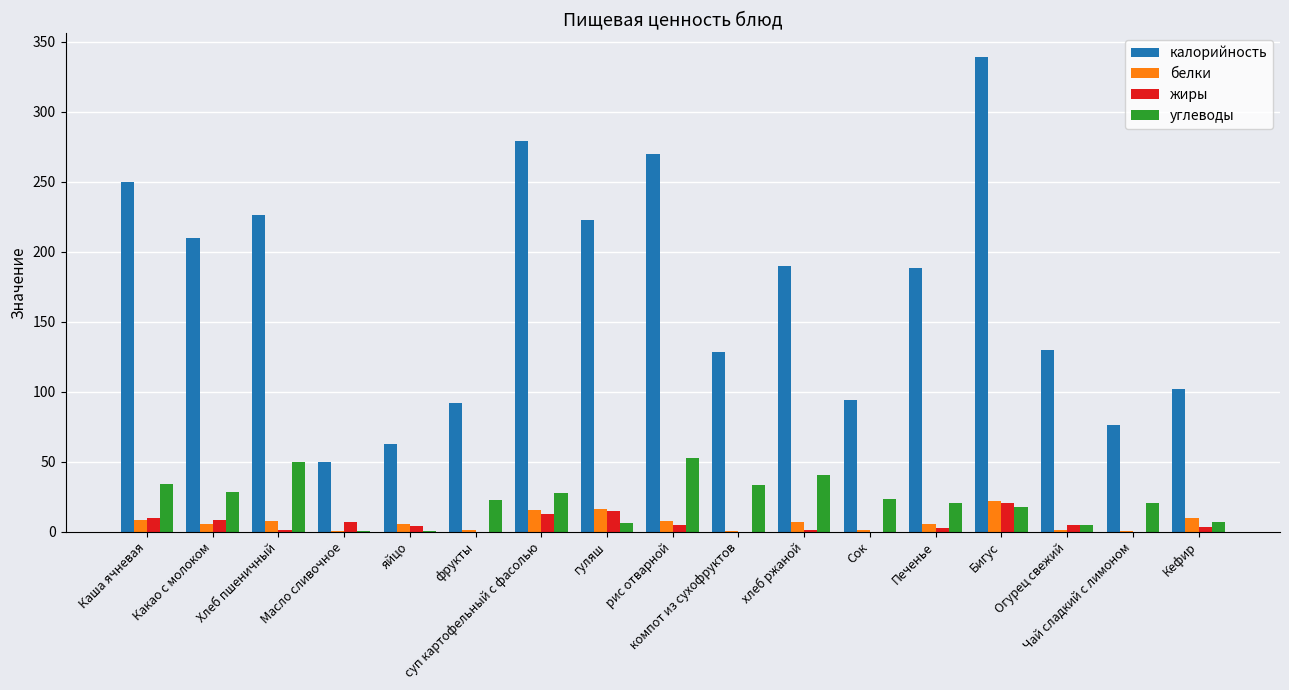

What is the difference between the белки values at Огурец свежий and хлеб ржаной?

5.5